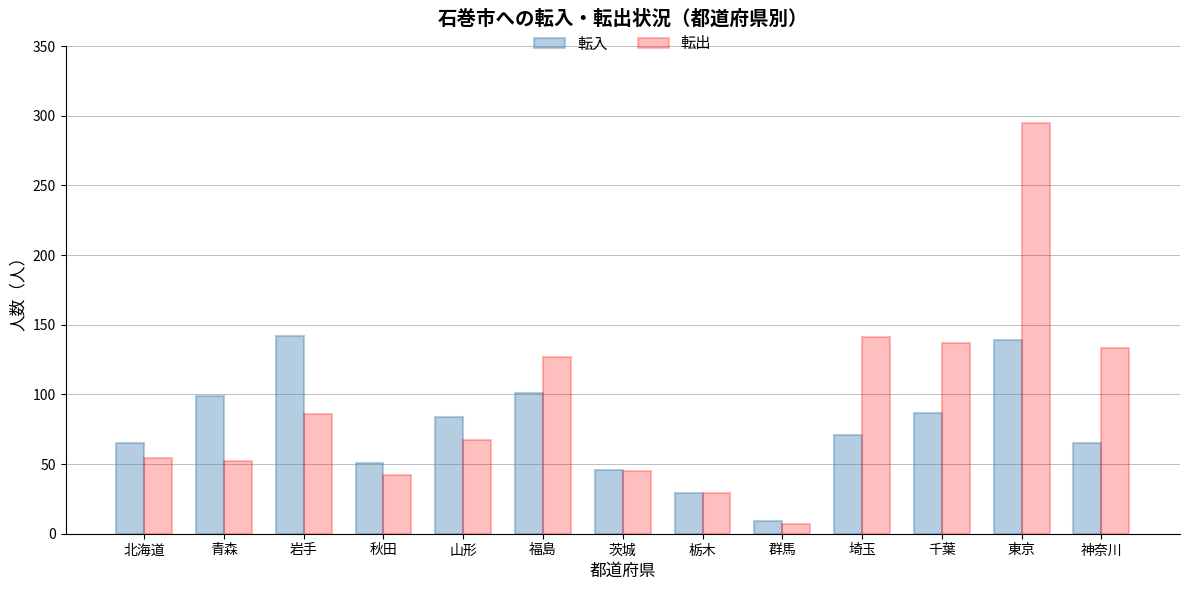

Rank the series by their maximum value, from lowest to highest.

転入, 転出